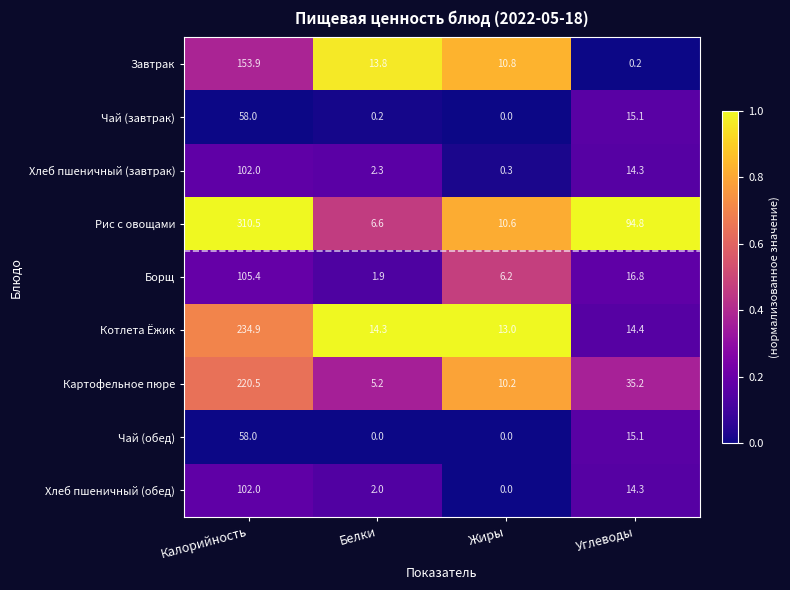

List the labels in order of Борщ value, largest first.

Калорийность, Углеводы, Жиры, Белки